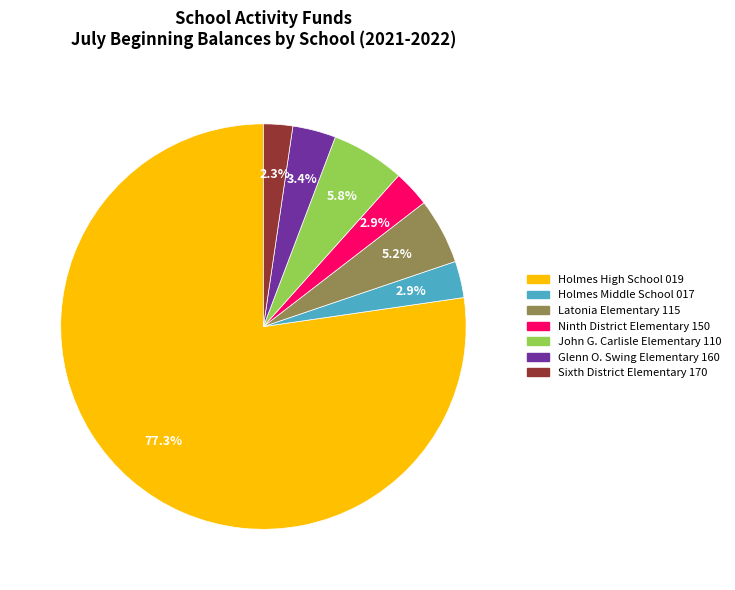

Does Latonia Elementary 115 represent more than half of the total?

No